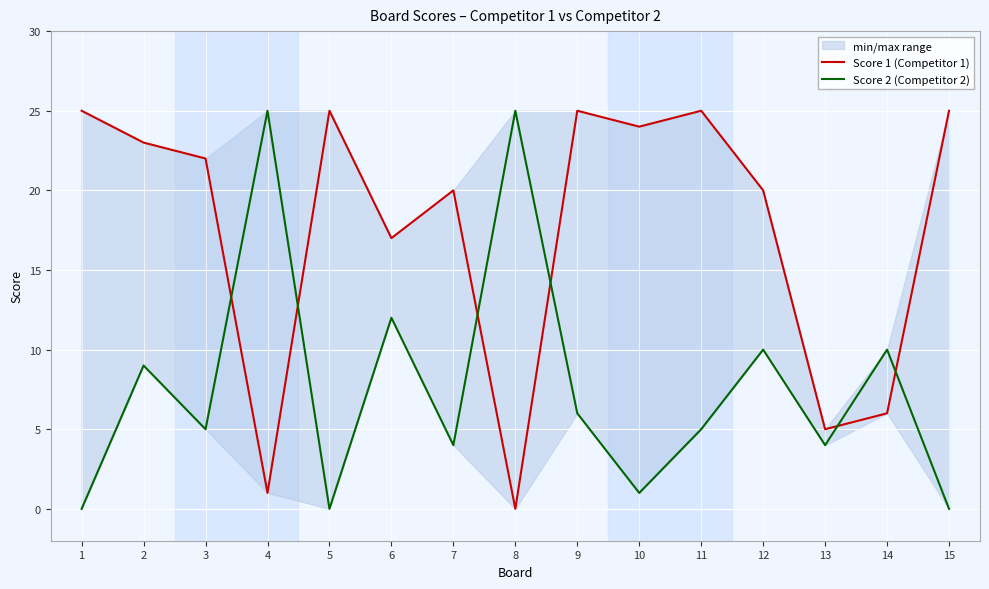

Between 9 and 14, which series saw the biggest shift?

Score 1 (Competitor 1)